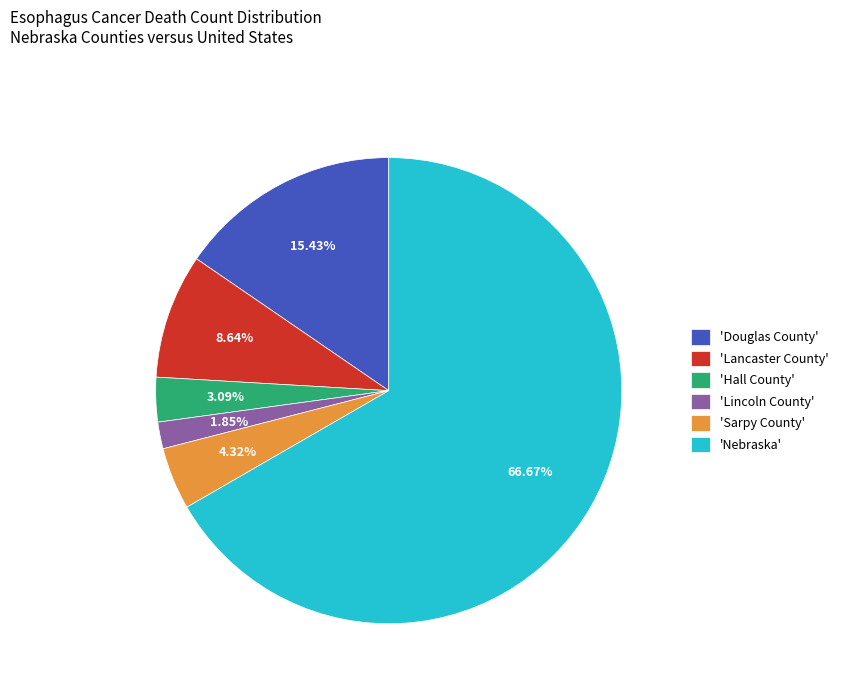

Between 'Nebraska' and 'Hall County', which is larger?

'Nebraska'